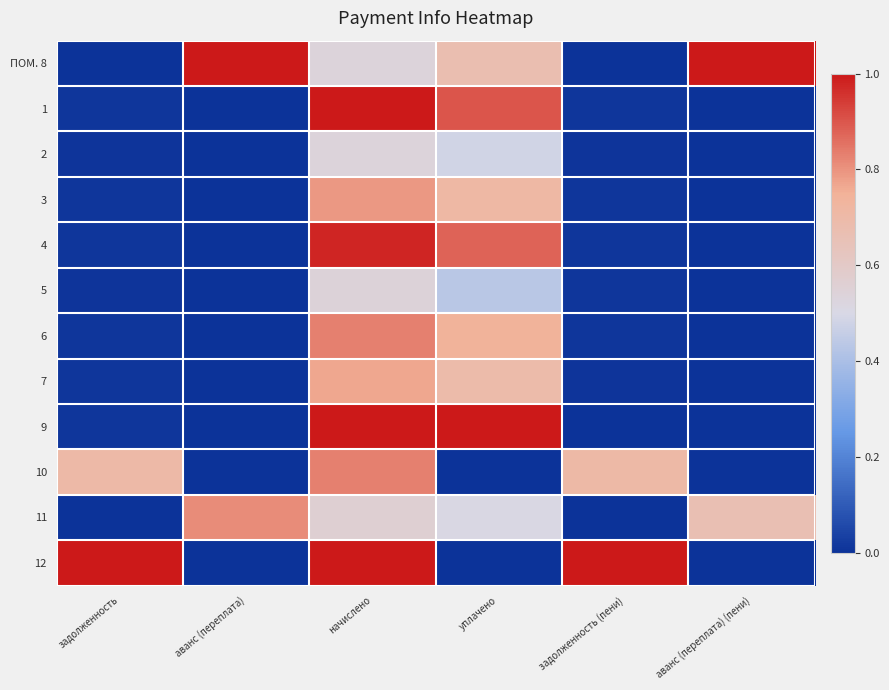

At how many categories does at least one series exceed 0?

6